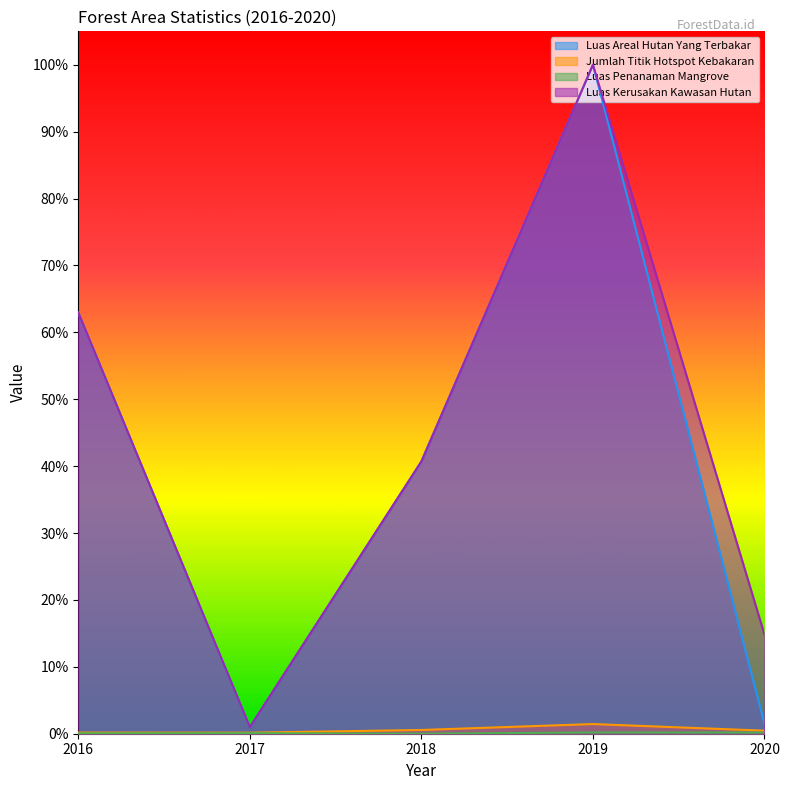

At which category does Luas Areal Hutan Yang Terbakar reach its first local valley?

2017